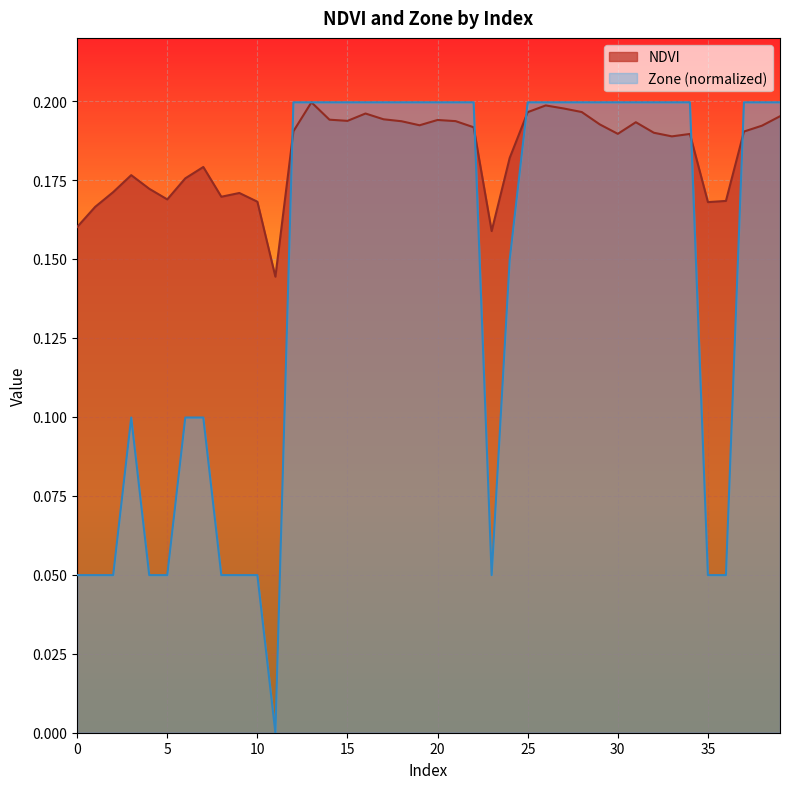

Count the NDVI values in the range 0 to 1.

40